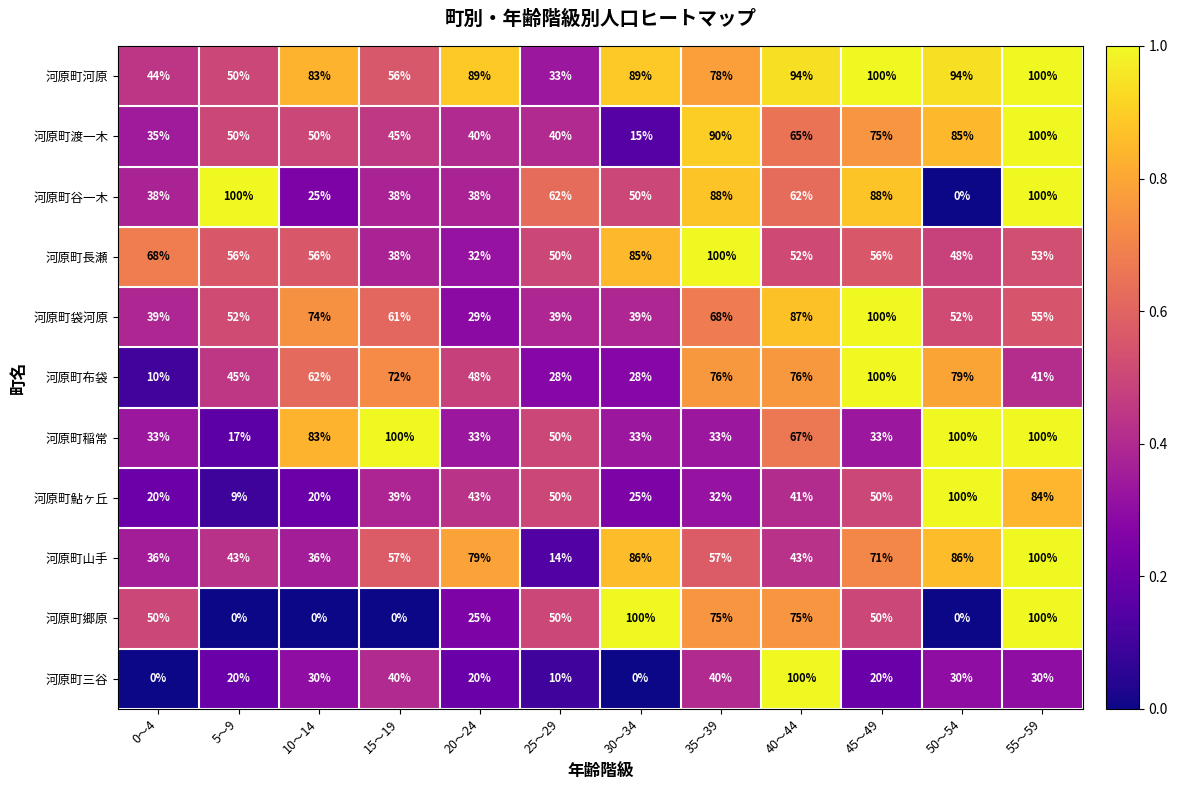

Read the 河原町三谷 value at 5～9, to the nearest 5.

20